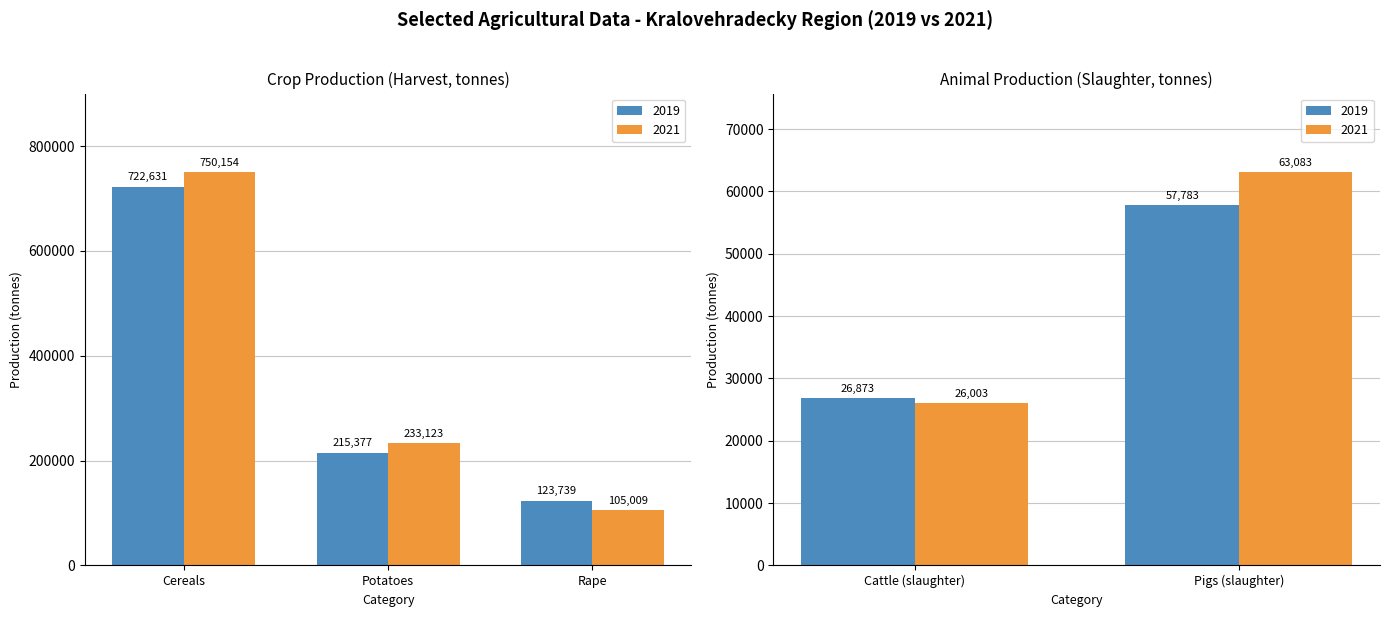

Rank the categories by 2019 value from highest to lowest.

Cereals, Potatoes, Rape, Pigs (slaughter), Cattle (slaughter)